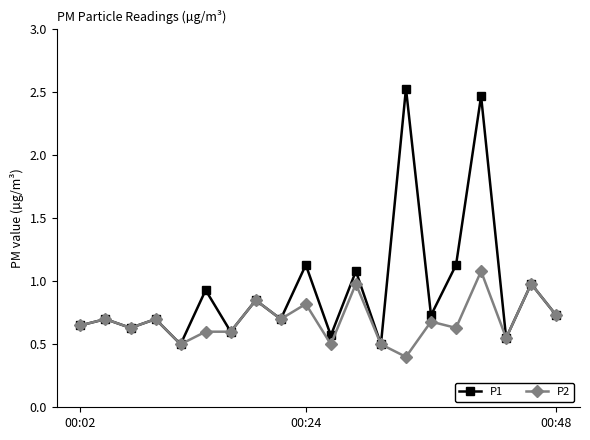

Which series has the largest total across all categories?

P1